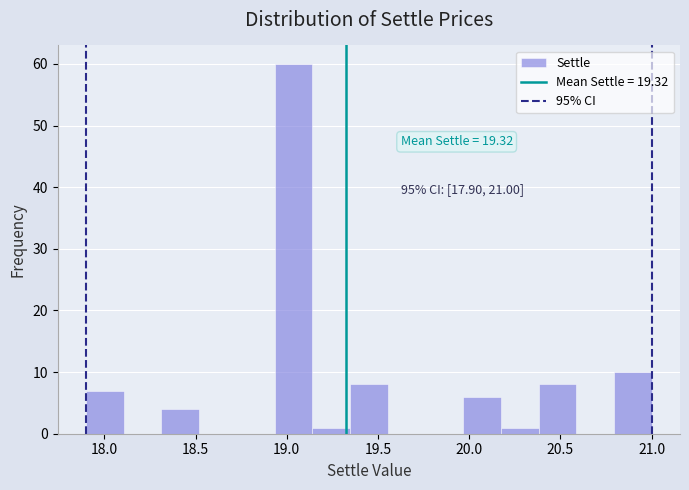

Which range on the x-axis has the tallest bar?

18.95 to 19.15